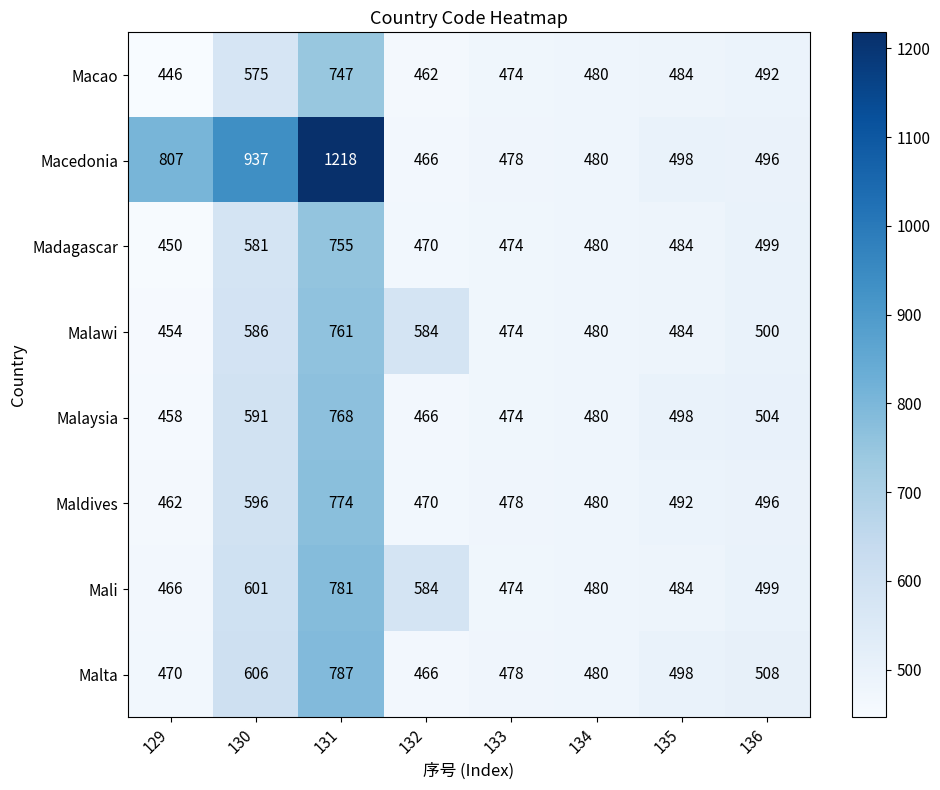

At which category does the chart reach its peak across all series?

131